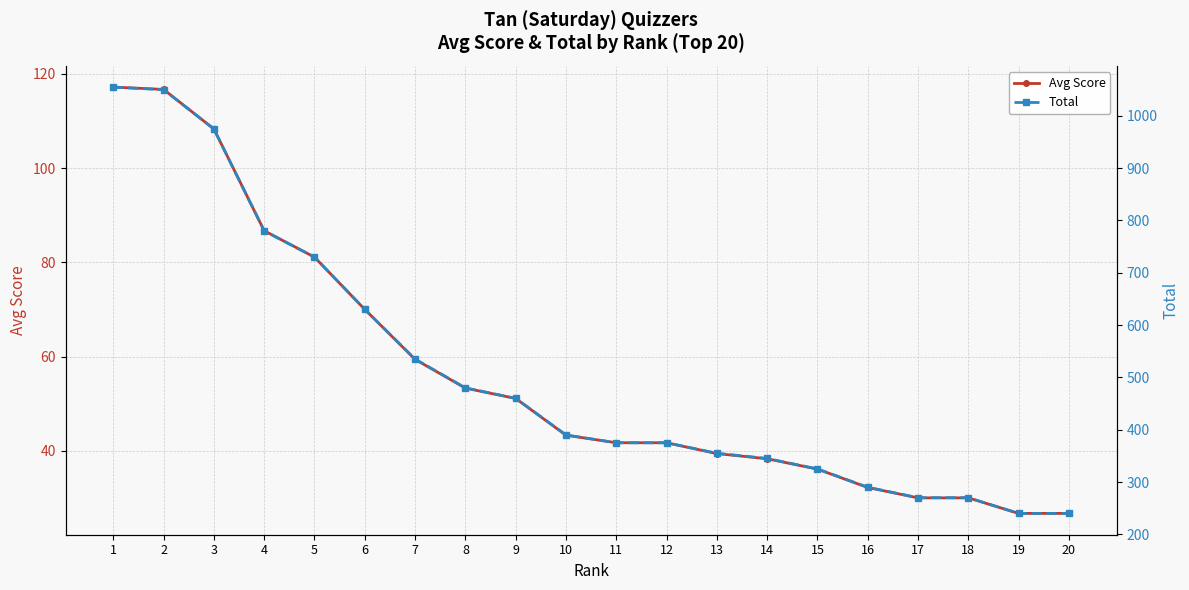

Is the value of Total at 12 greater than the value of Avg Score at 15?

Yes